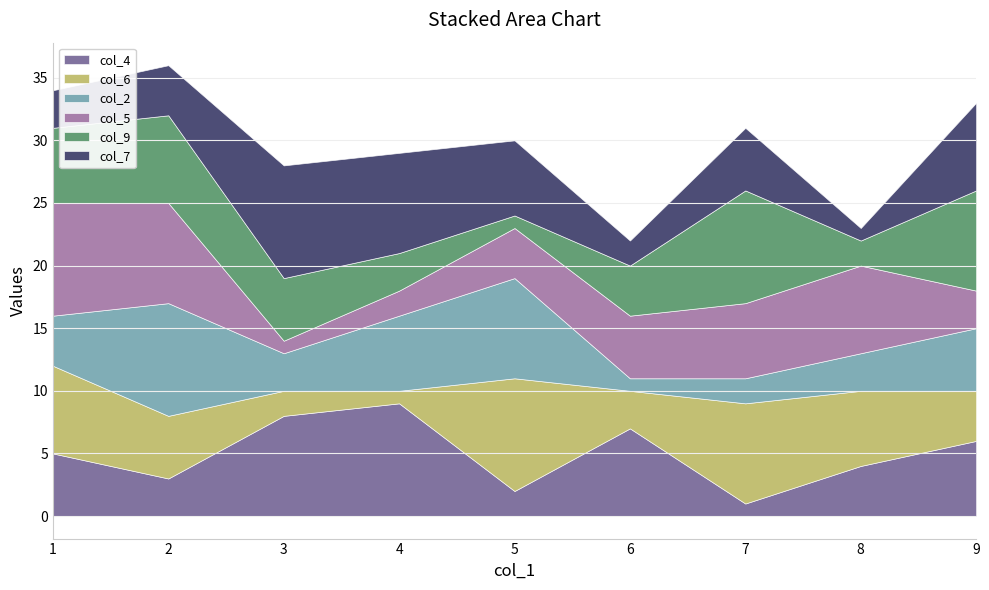

Rank the series by their maximum value, from highest to lowest.

col_4, col_6, col_2, col_5, col_9, col_7